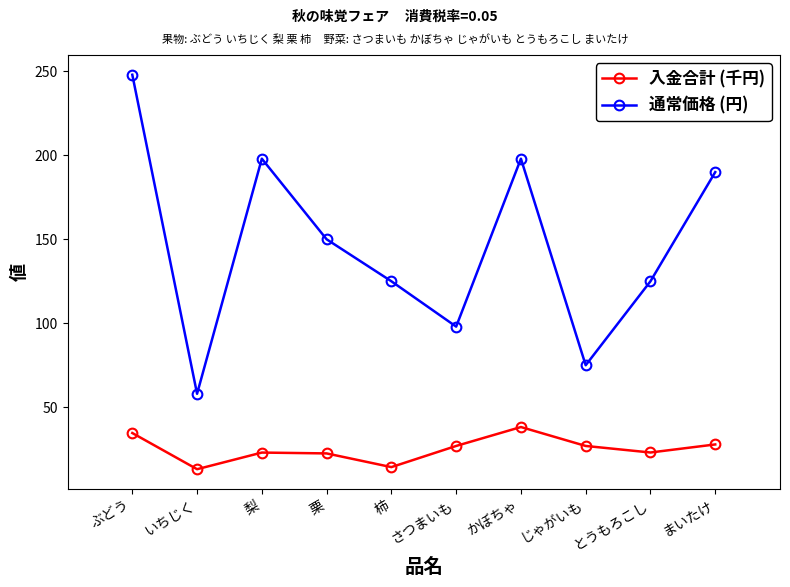

List the series in order of their peak value, highest first.

通常価格 (円), 入金合計 (千円)